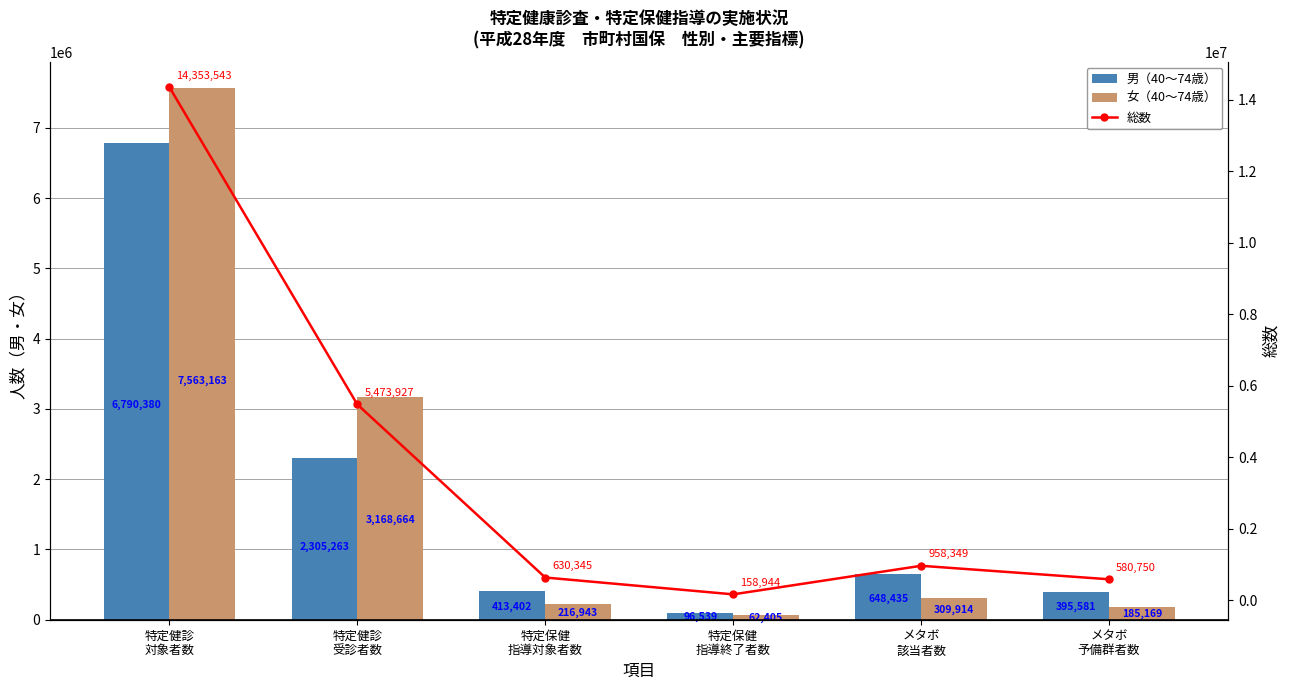

Rank the series at 特定健診
対象者数 from highest to lowest value.

総数, 女（40～74歳）, 男（40～74歳）